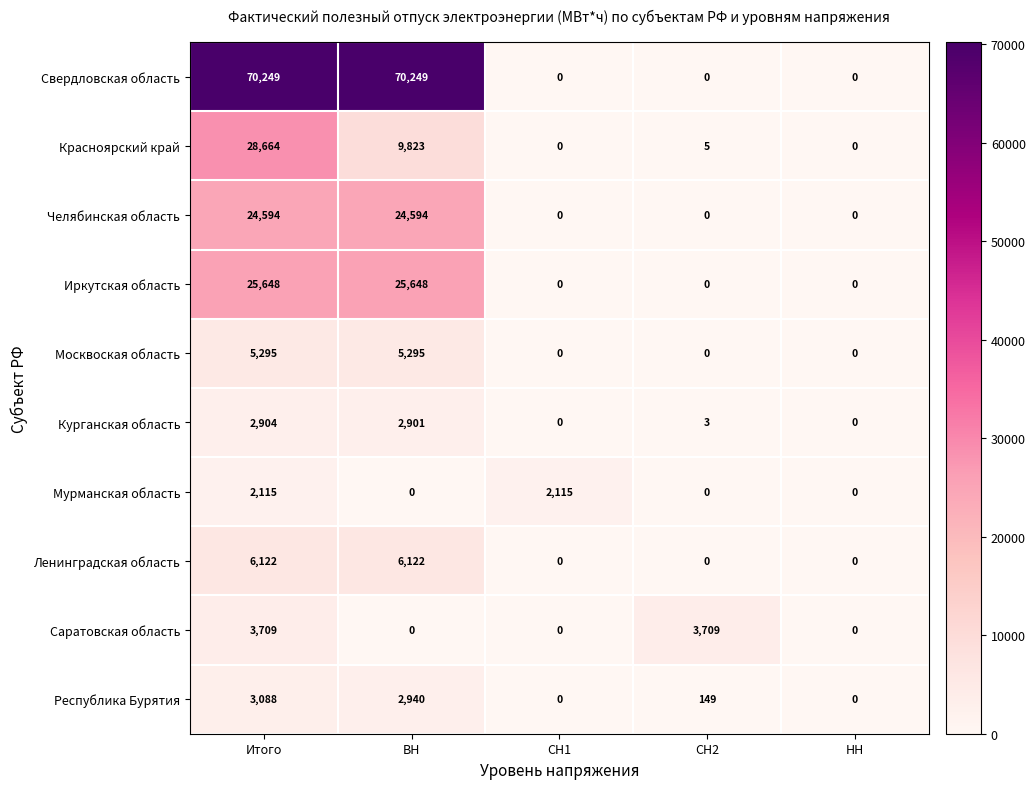

What is the difference between the maximum and minimum values in the Мурманская область series?

2115